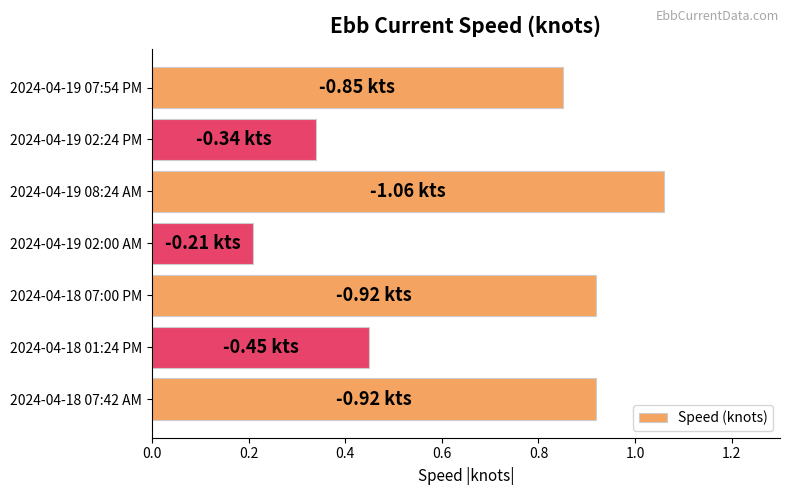

What is the difference between the maximum and second lowest values?

0.7